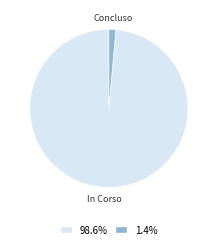

Does any single category account for the majority?

Yes